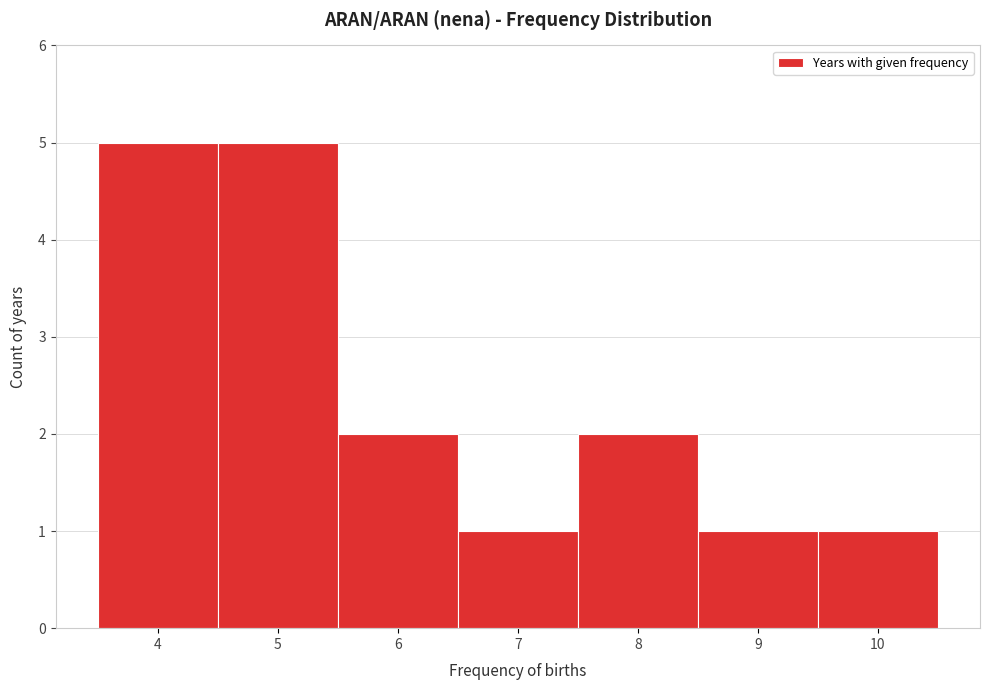

Reading left to right, list every bar in this chart as the range it spans on the x-axis followed by its height. The values are not printed on the chart, so give them approximately, as read against the axis.

3.5 to 4.5: 5
4.5 to 5.5: 5
5.5 to 6.5: 2
6.5 to 7.5: 1
7.5 to 8.5: 2
8.5 to 9.5: 1
9.5 to 10.5: 1